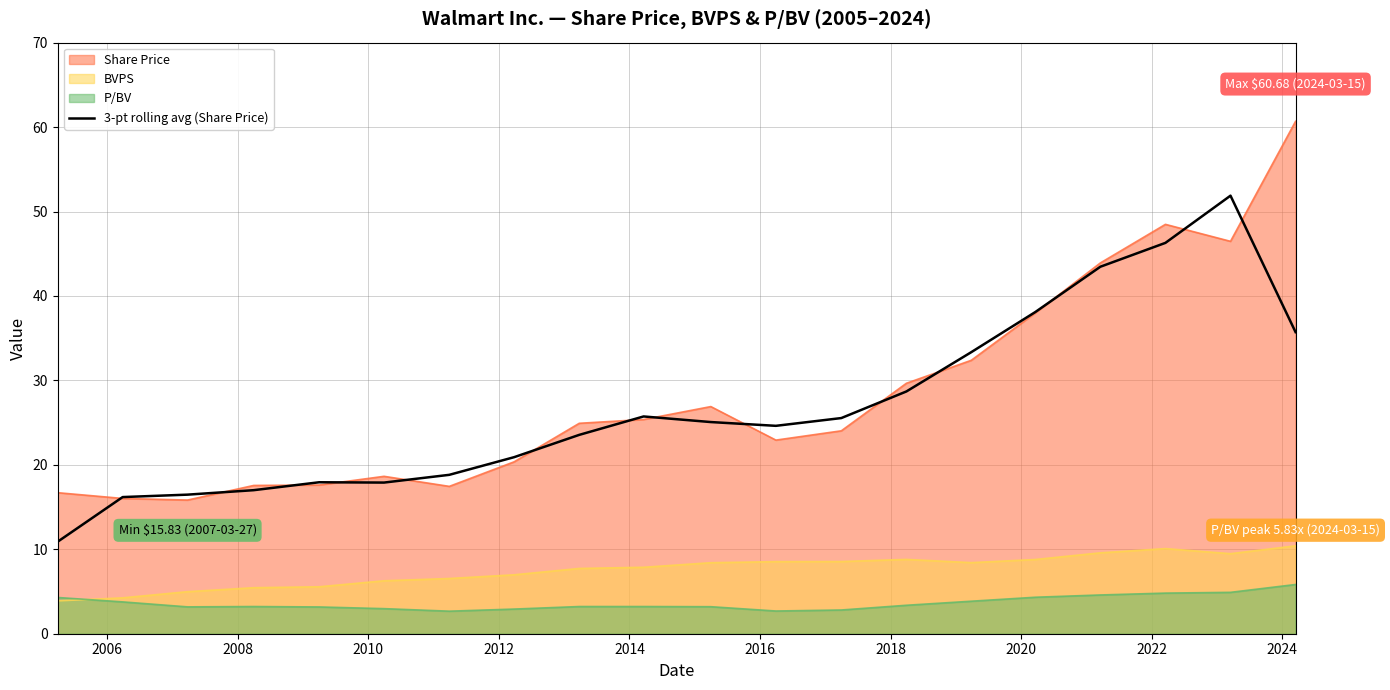

What is the maximum value shown in the chart?

60.7